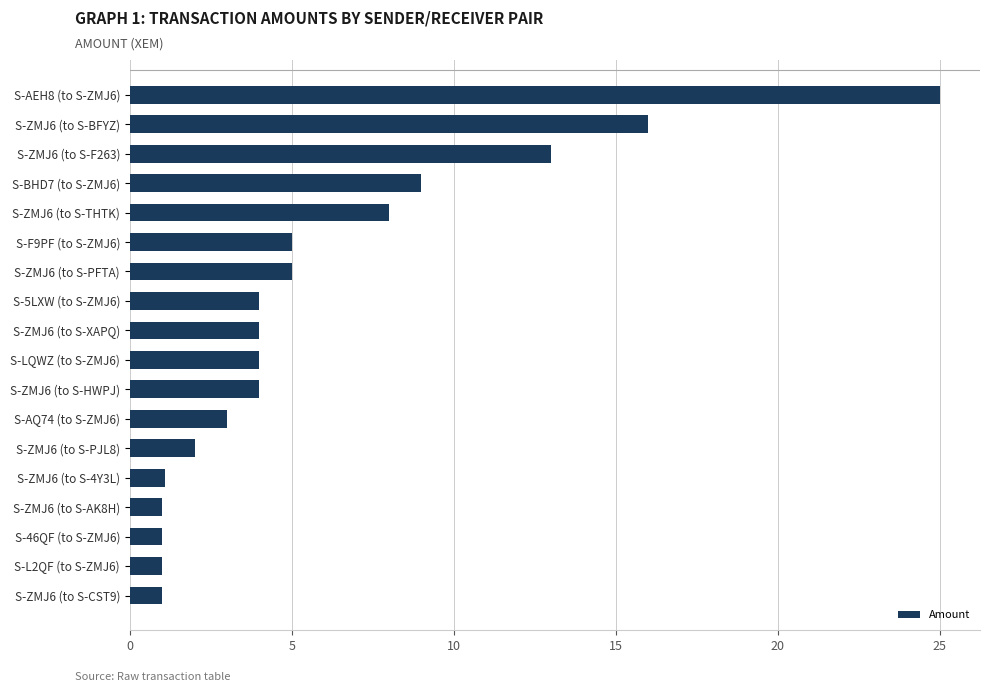

The value at S-5LXW (to S-ZMJ6) is 4.0. True or false?

True